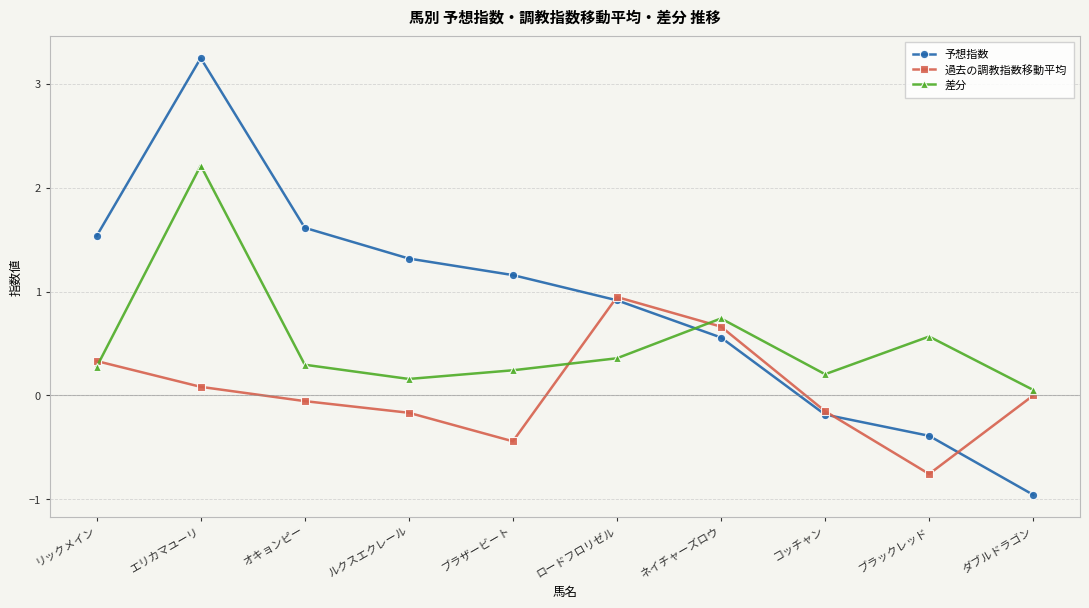

Which category has the highest value in the 差分 series?

エリカマユーリ